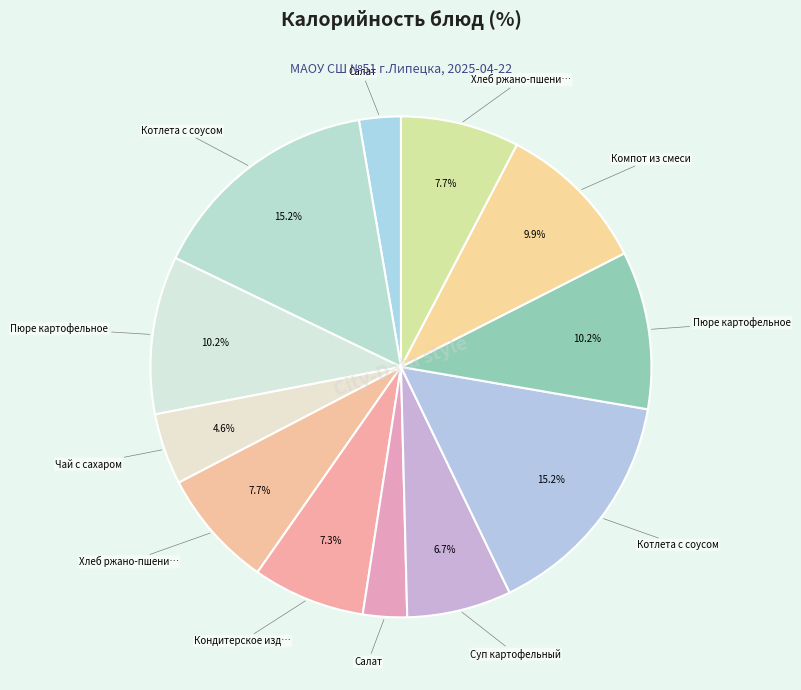

Rank the categories by value from highest to lowest.

Котлета с соусом (Завтрак), Котлета с соусом (Обед), Пюре картофельное (Завтрак), Пюре картофельное (Обед), Компот из смеси, Хлеб ржано-пшеничный (Завтрак), Хлеб ржано-пшеничный (Обед), Кондитерское изделие, Суп картофельный, Чай с сахаром, Салат (Обед), Салат (Завтрак)